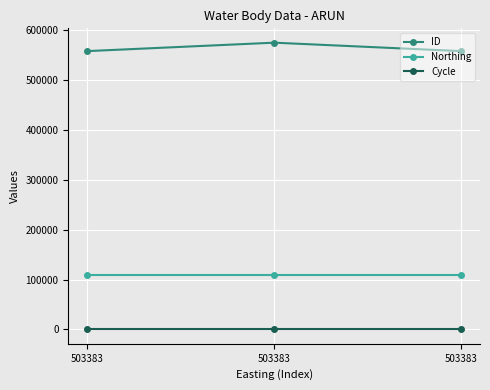

Which has a higher value, 503383 or 503383?

503383